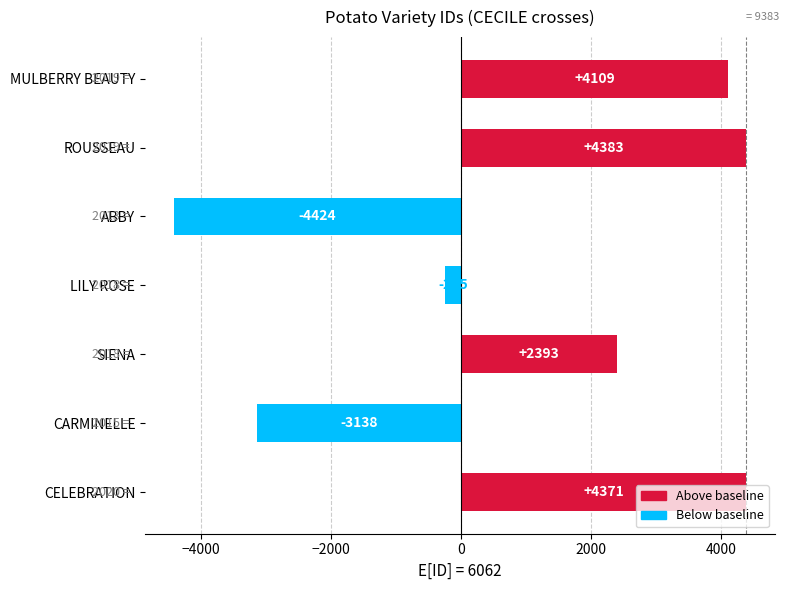

List the labels in order of value, largest first.

ROUSSEAU, CELEBRATION, MULBERRY BEAUTY, SIENA, LILY ROSE, CARMINELLE, ABBY